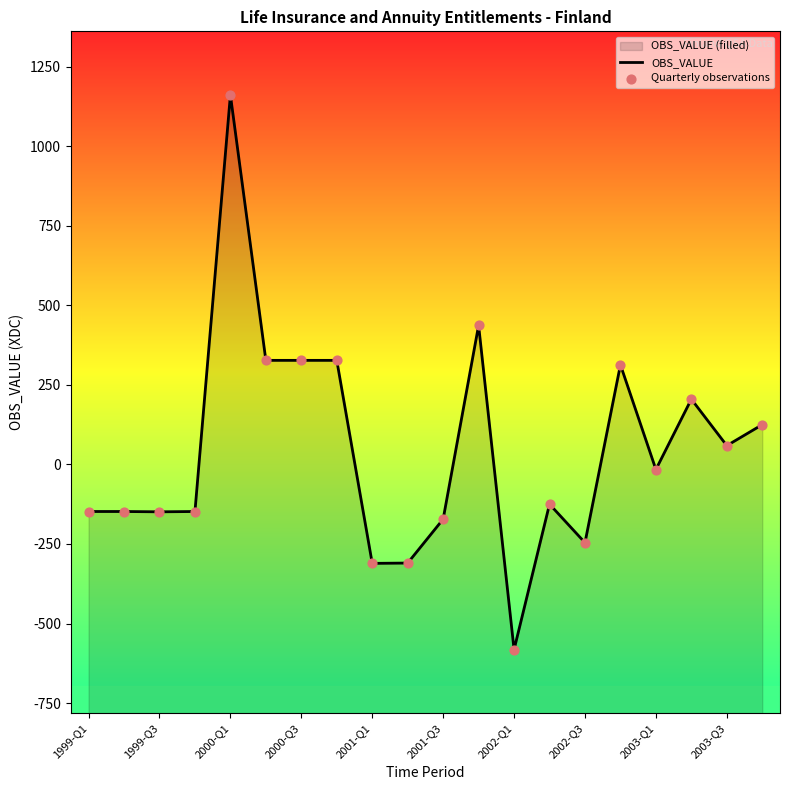

Which series has the largest total across all categories?

OBS_VALUE